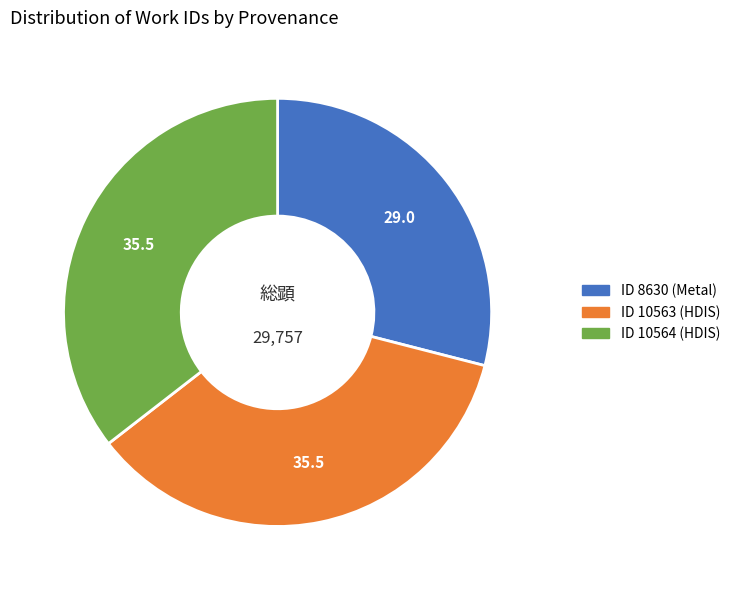

True or false: ID 10563 (HDIS) accounts for 35% of the total.

True